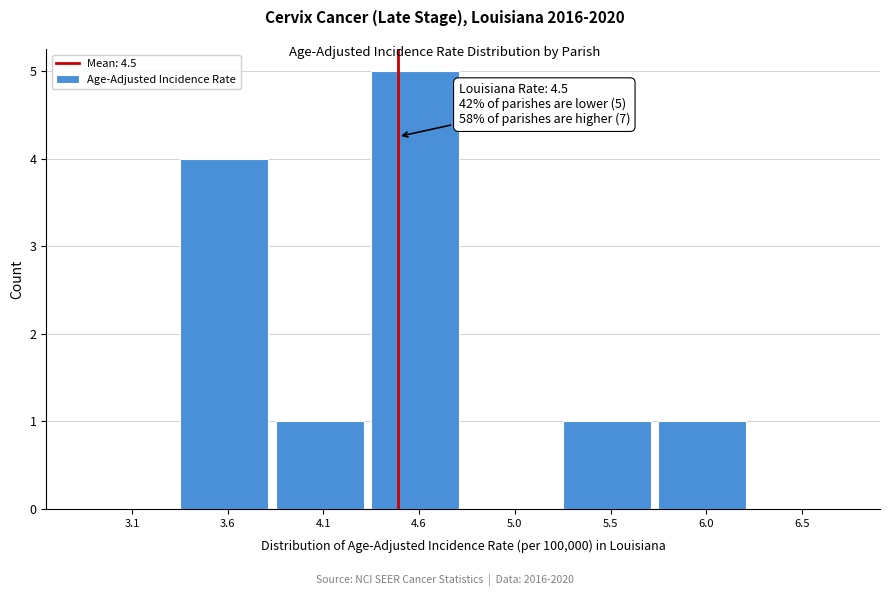

Which range on the x-axis has the tallest bar?

4.325 to 4.800